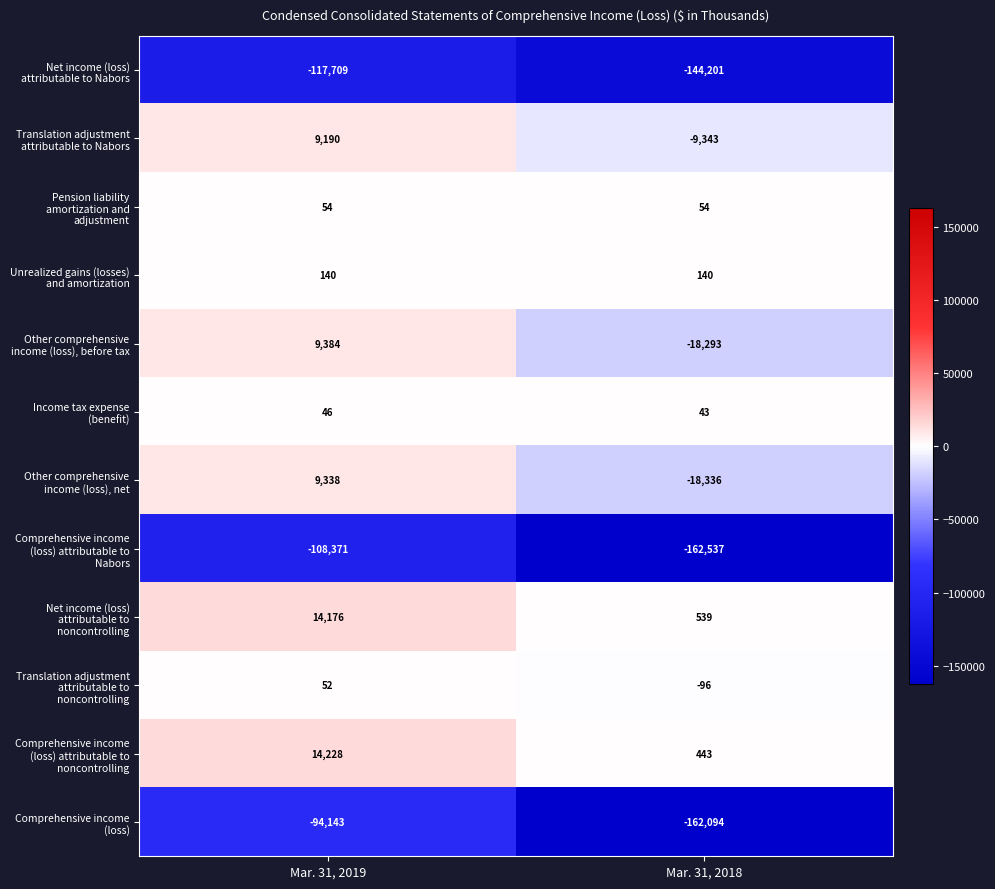

What is the sum of the Income tax expense (benefit) values at Mar. 31, 2018 and Mar. 31, 2019?

89